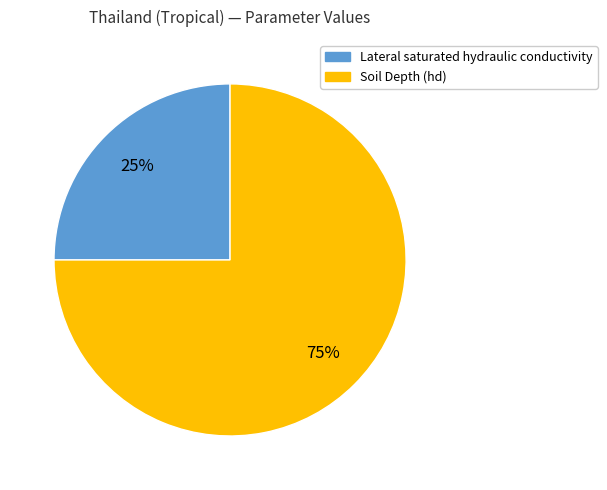

To the nearest percent, what is the average slice percentage?

50%